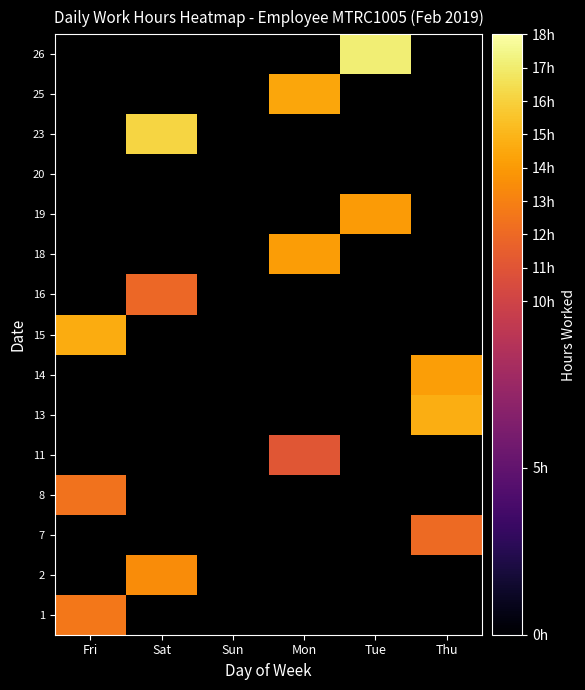

Which has a higher value, Fri or Thu?

Thu